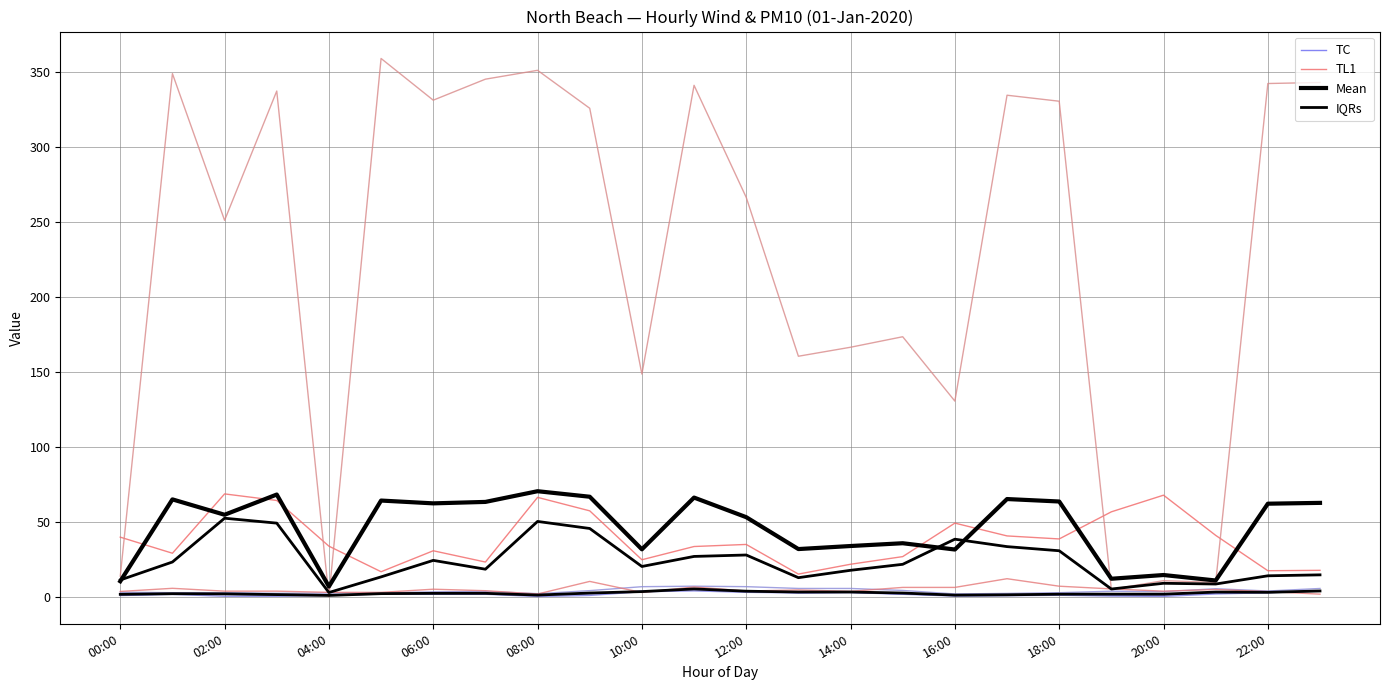

Reading left to right, extract all data points from this chart.

TC: 1.3	2.0	1.8	1.3	1.2	2.1	2.1	2.0	1.1	2.1	3.9	4.9	3.8	2.8	3.2	2.1	1.0	1.2	1.5	1.3	1.3	2.7	3.0	4.2
TL1: 39.9	29.2	68.7	64.4	33.9	16.9	30.8	23.3	66.4	57.4	24.8	33.7	35.0	15.3	21.8	26.9	49.3	40.7	38.7	56.8	67.9	41.1	17.5	17.8
Mean: 10.5	65.1	54.8	68.3	7.0	64.3	62.4	63.4	70.5	66.8	31.8	66.3	53.2	32.0	34.0	35.8	31.7	65.3	63.7	12.2	14.7	11.0	62.2	62.8
IQRs: 1.8	2.2	2.1	1.6	1.1	2.2	2.4	2.5	1.3	2.6	3.6	5.4	3.9	3.3	3.3	2.6	1.3	1.5	1.9	1.9	1.9	3.3	3.1	4.0